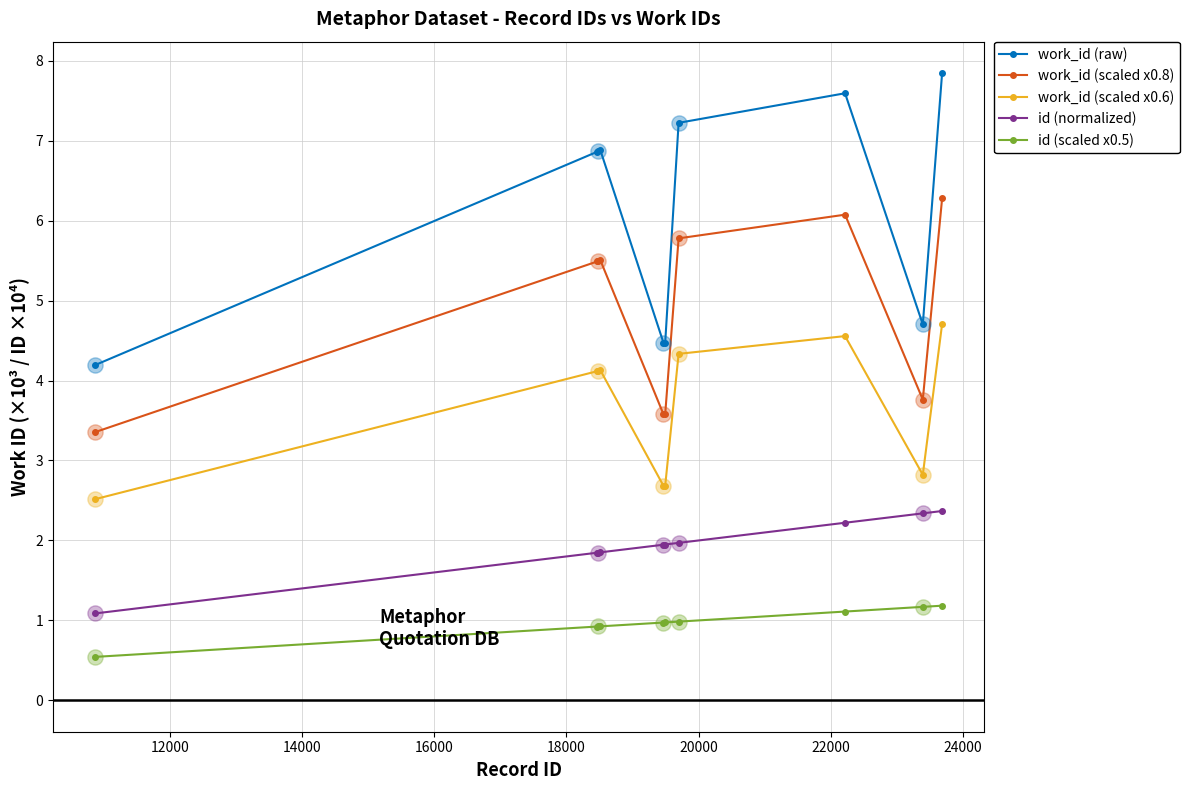

Which series has the largest total across all categories?

work_id (raw)